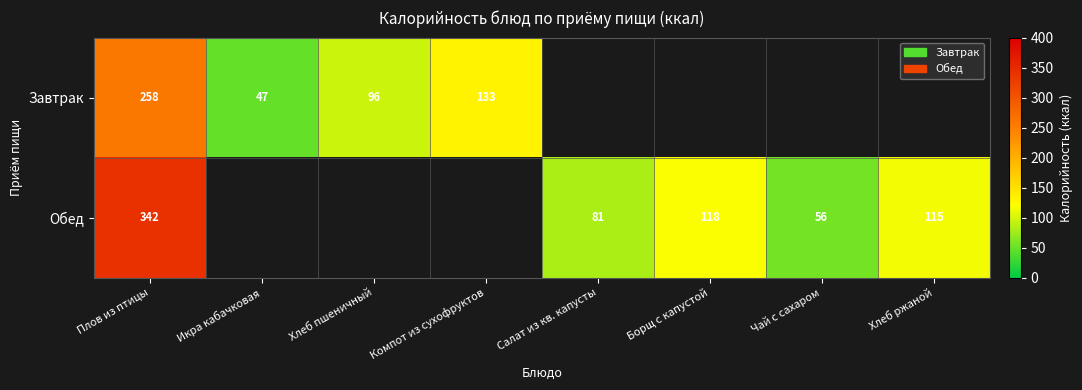

What is the spread (max minus min) of values at Плов из птицы?

84